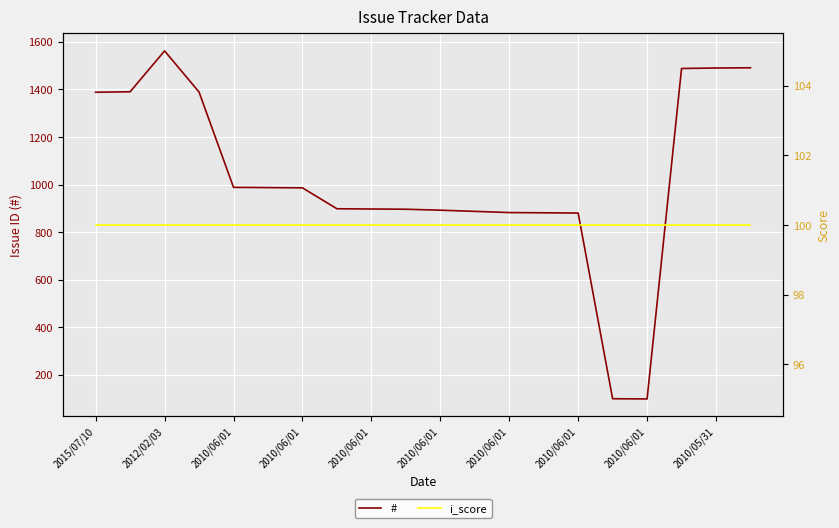

True or false: # and i_score intersect in this chart.

True